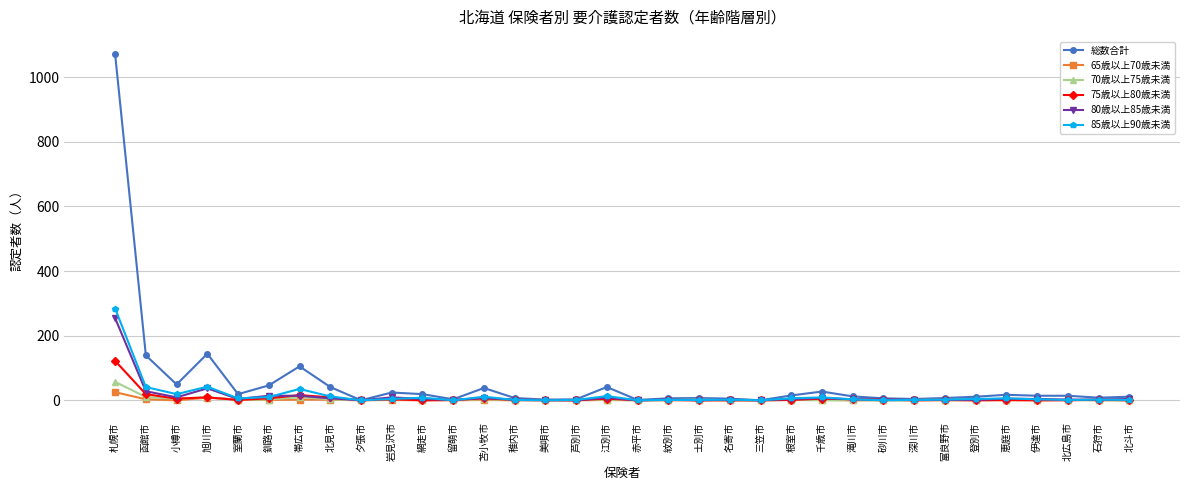

At which label does 75歳以上80歳未満 reach its peak?

札幌市